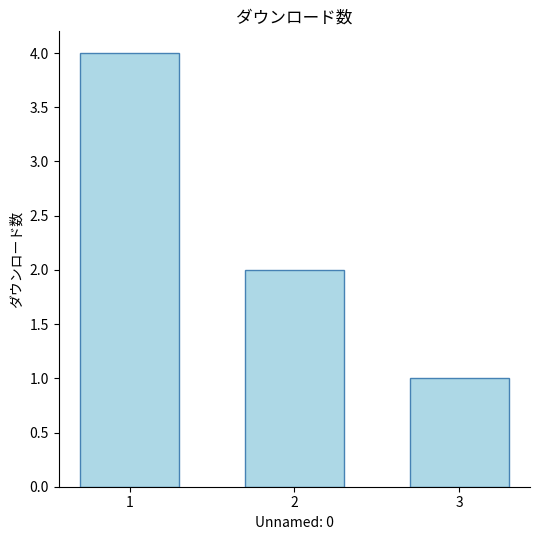

Where does the data first go above 2?

1